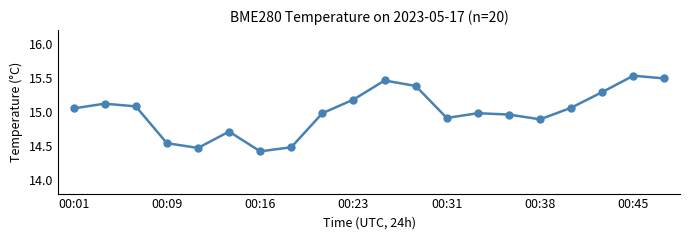

True or false: there are more than 2 points higher than both neighbors.

True